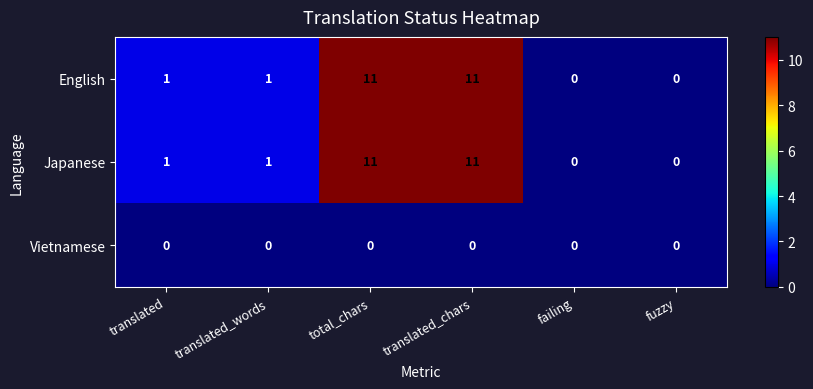

What is the maximum value for English?

11